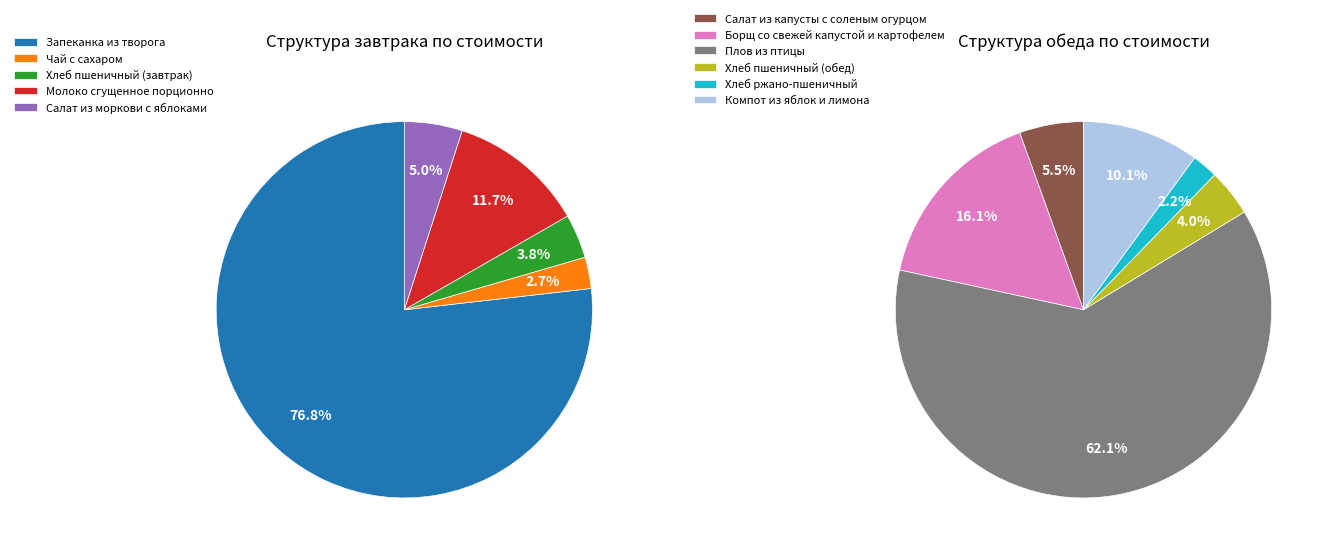

Approximately how many times larger is the value at Чай с сахаром compared to Хлеб пшеничный (завтрак)?

0.7